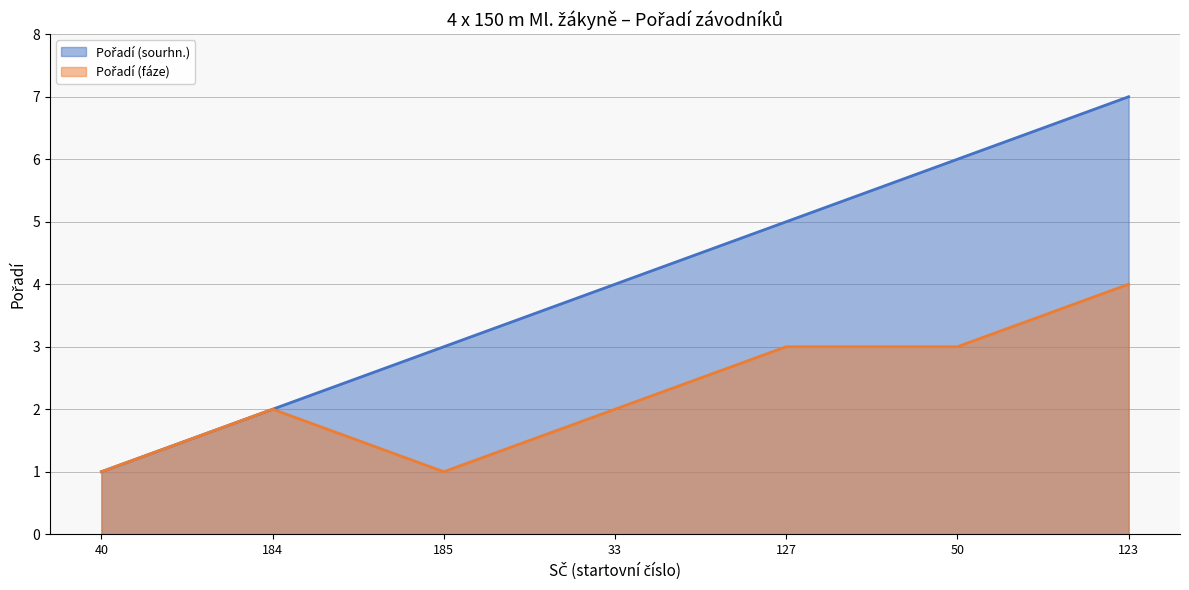

Reading left to right, extract all data points from this chart.

Pořadí (sourhn.): 1	2	3	4	5	6	7
Pořadí (fáze): 1	2	1	2	3	3	4